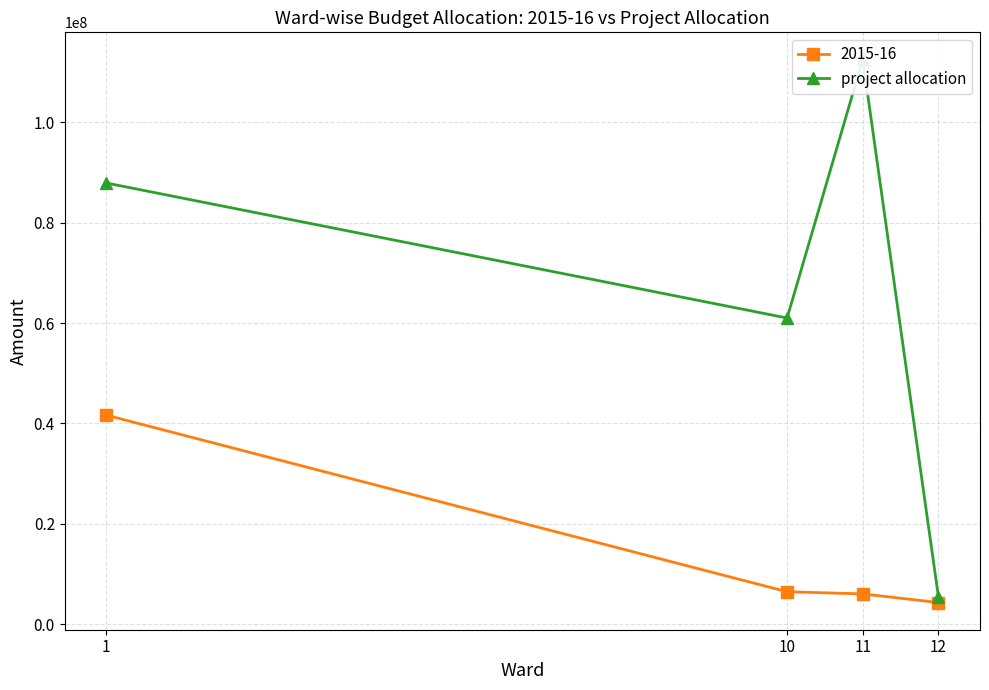

Which category has the highest value across all series?

11